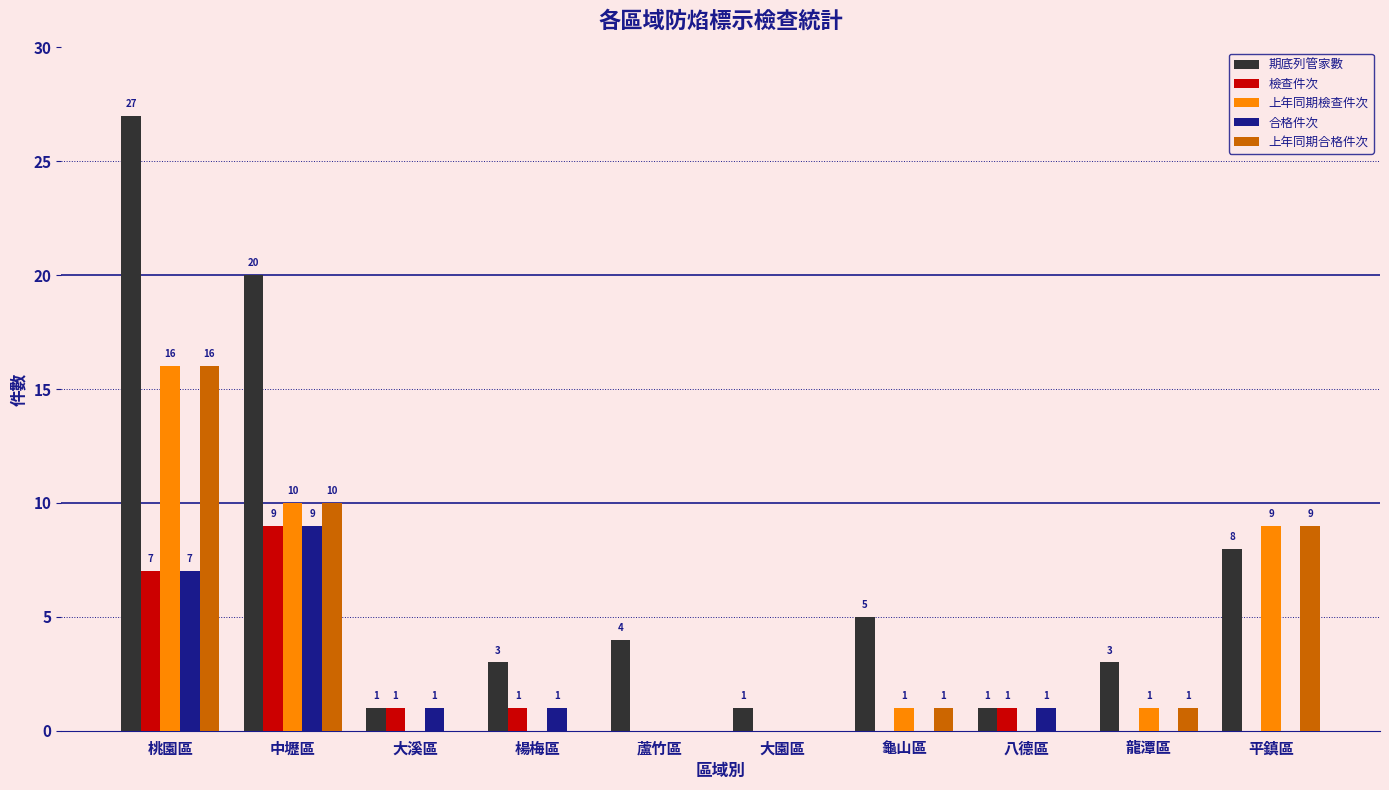

Reading left to right, extract all data points from this chart.

期底列管家數: 桃園區=27	中壢區=20	大溪區=1	楊梅區=3	蘆竹區=4	大園區=1	龜山區=5	八德區=1	龍潭區=3	平鎮區=8
檢查件次: 桃園區=7	中壢區=9	大溪區=1	楊梅區=1	蘆竹區=0	大園區=0	龜山區=0	八德區=1	龍潭區=0	平鎮區=0
上年同期檢查件次: 桃園區=16	中壢區=10	大溪區=0	楊梅區=0	蘆竹區=0	大園區=0	龜山區=1	八德區=0	龍潭區=1	平鎮區=9
合格件次: 桃園區=7	中壢區=9	大溪區=1	楊梅區=1	蘆竹區=0	大園區=0	龜山區=0	八德區=1	龍潭區=0	平鎮區=0
上年同期合格件次: 桃園區=16	中壢區=10	大溪區=0	楊梅區=0	蘆竹區=0	大園區=0	龜山區=1	八德區=0	龍潭區=1	平鎮區=9